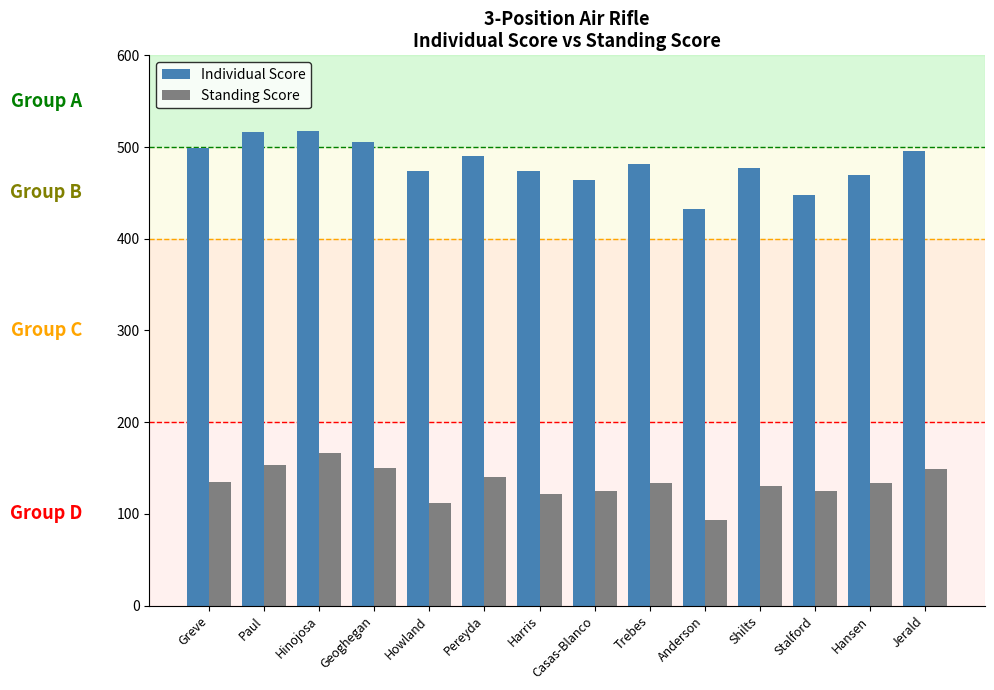

What is the sum of the Standing Score values at Paul and Shilts?

284